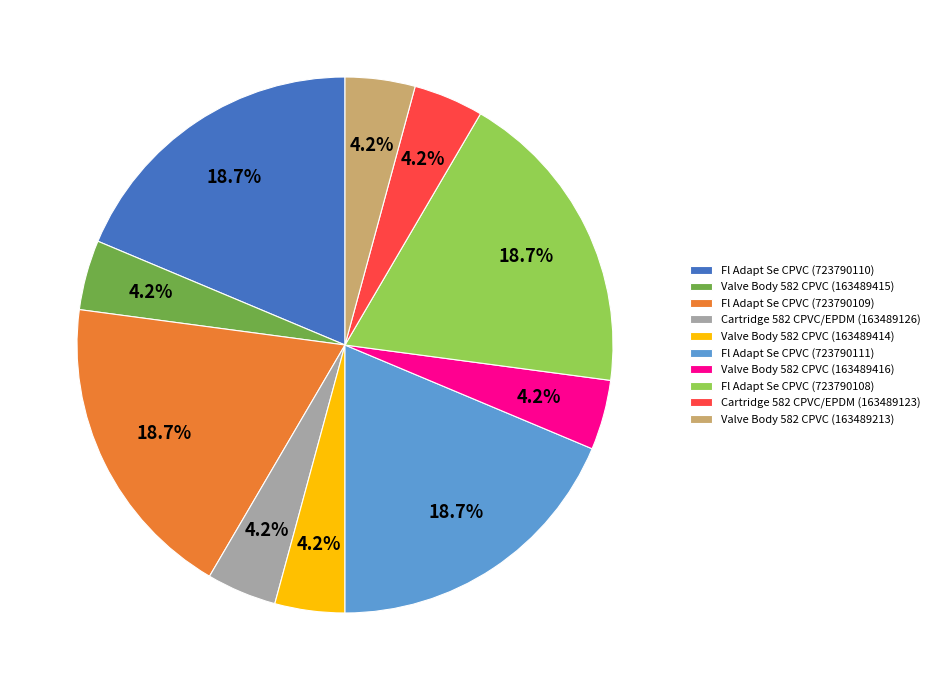

To the nearest percent, what portion does Valve Body 582 CPVC (163489414) represent?

4%